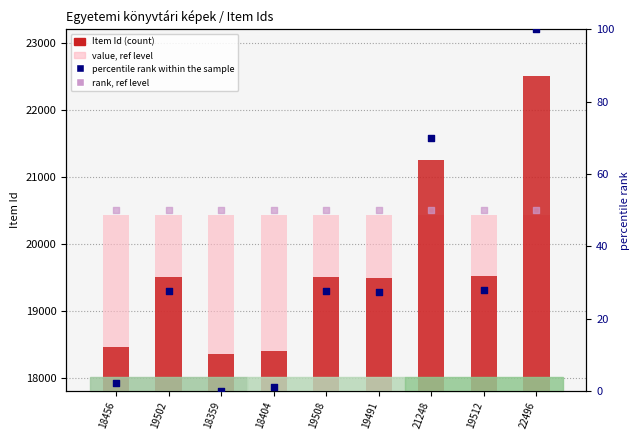

Which series has the largest Y range (max minus min)?

Item Id (count)